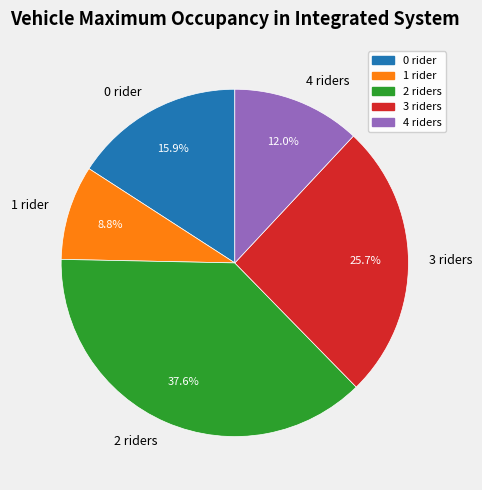

Rank the categories by value from lowest to highest.

1 rider, 4 riders, 0 rider, 3 riders, 2 riders